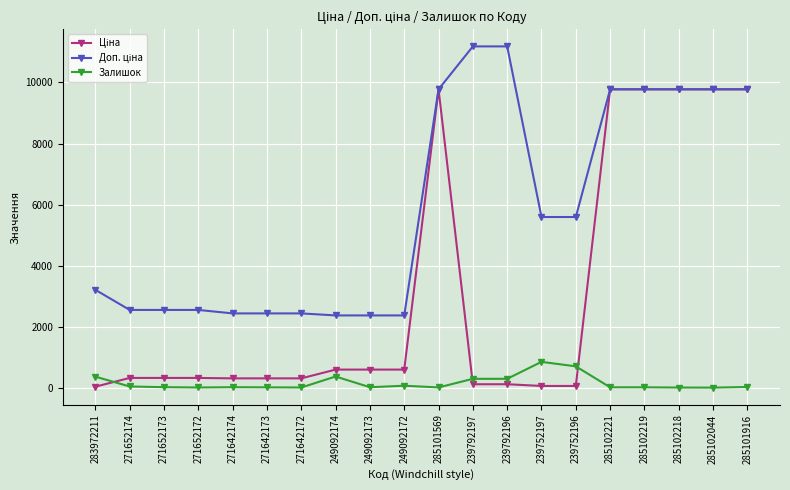

True or false: Залишок has more than 0 interior local peaks.

True